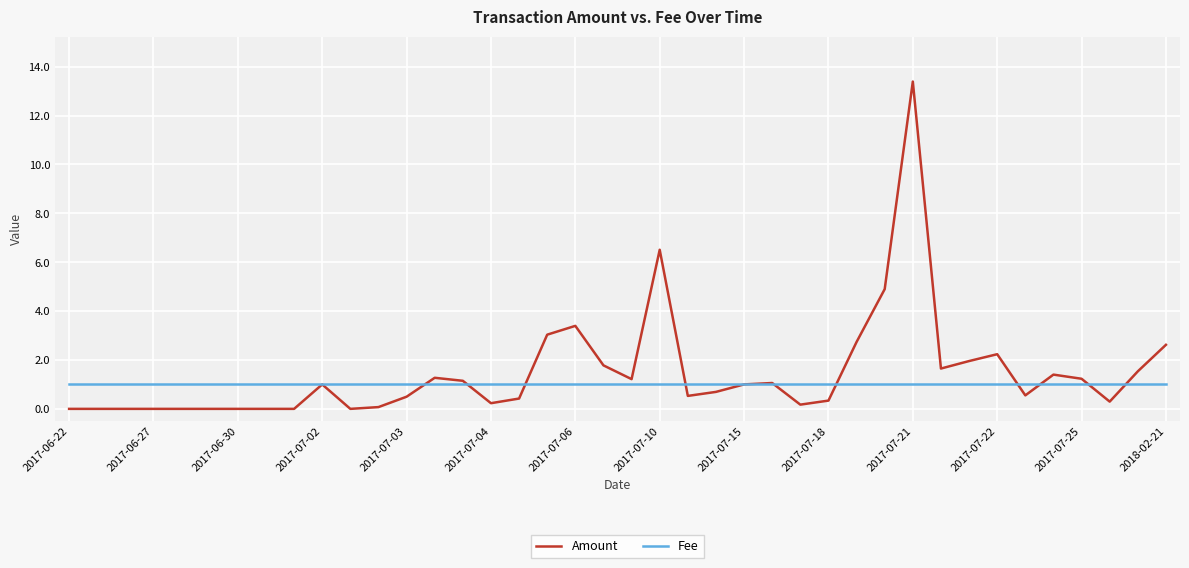

Which series has the widest spread of values?

Amount